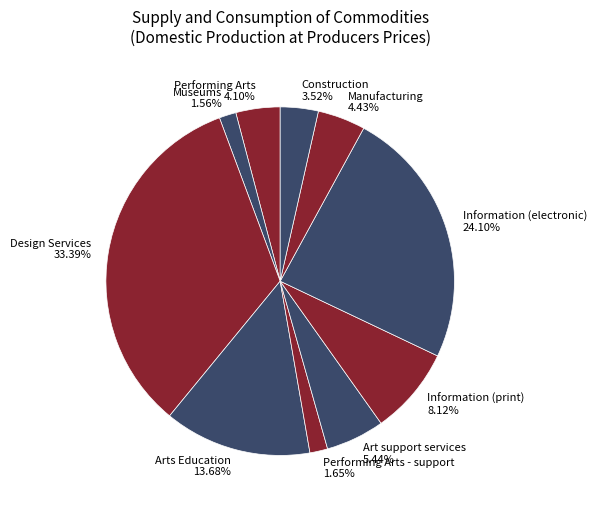

What is the largest slice in the pie chart?

Design Services 33.39%